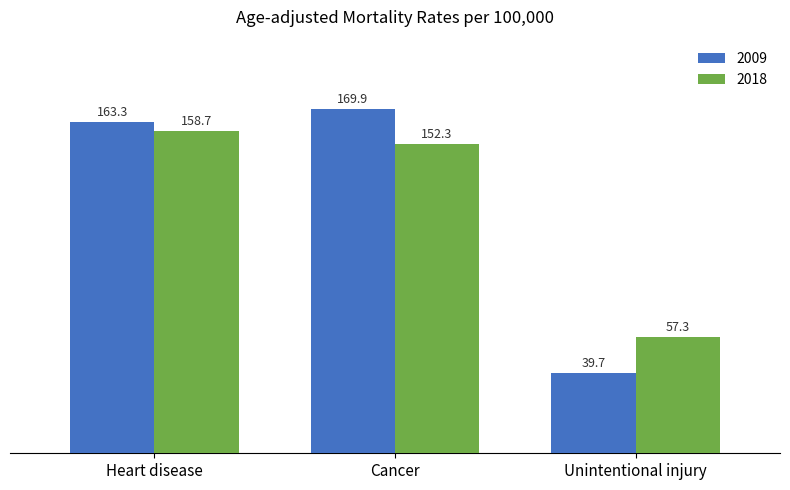

Rank the series by their maximum value, from lowest to highest.

2018, 2009